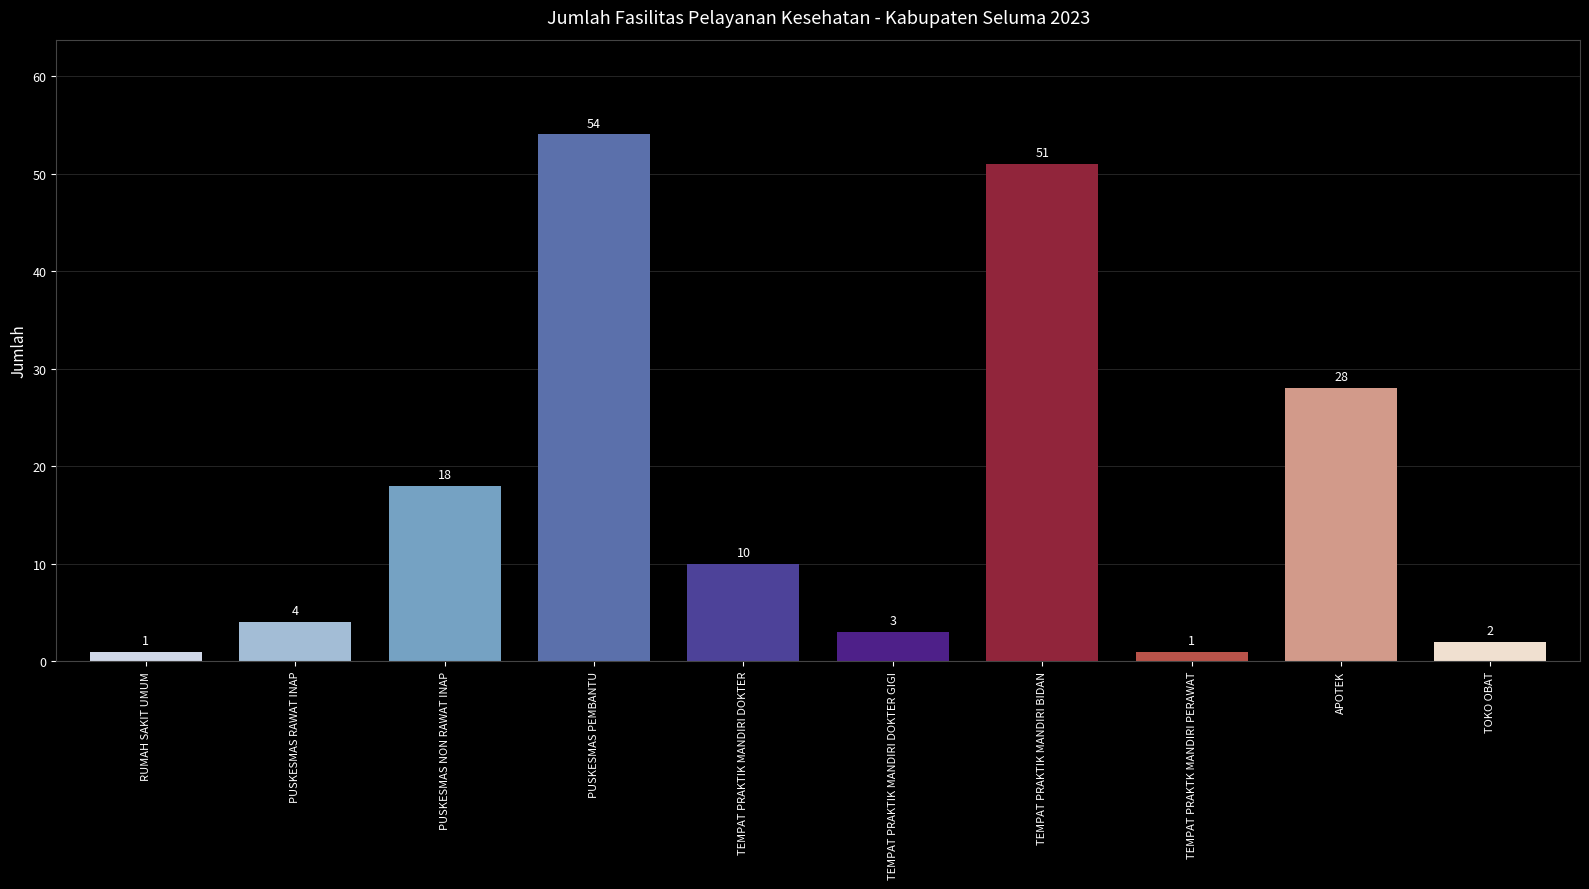

What is the average value?

17